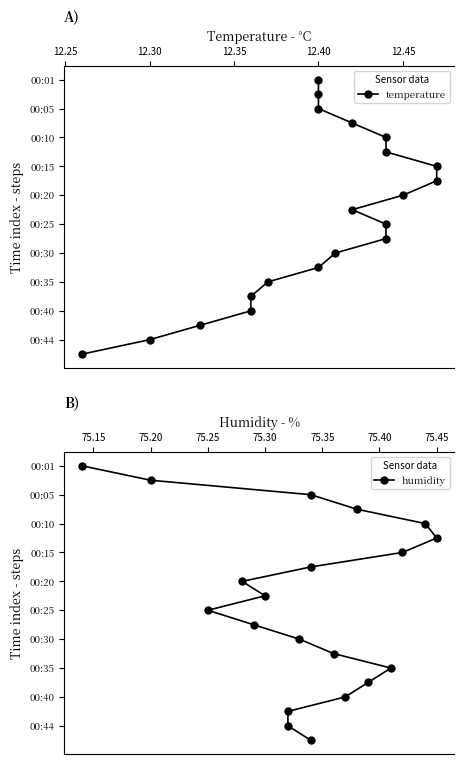

Which series has the widest spread of values?

temperature